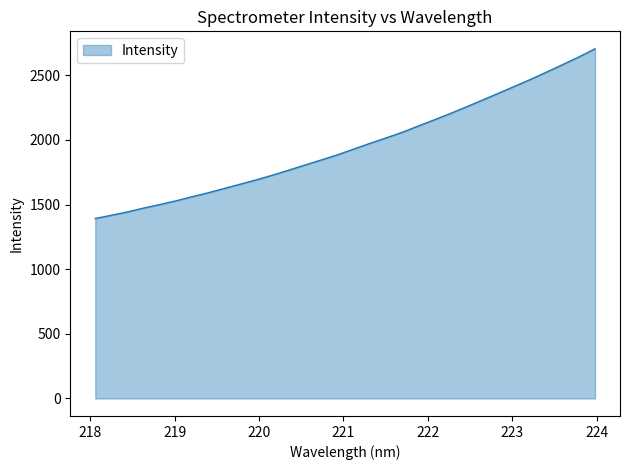

What is the difference between the maximum and minimum values?

1312.5